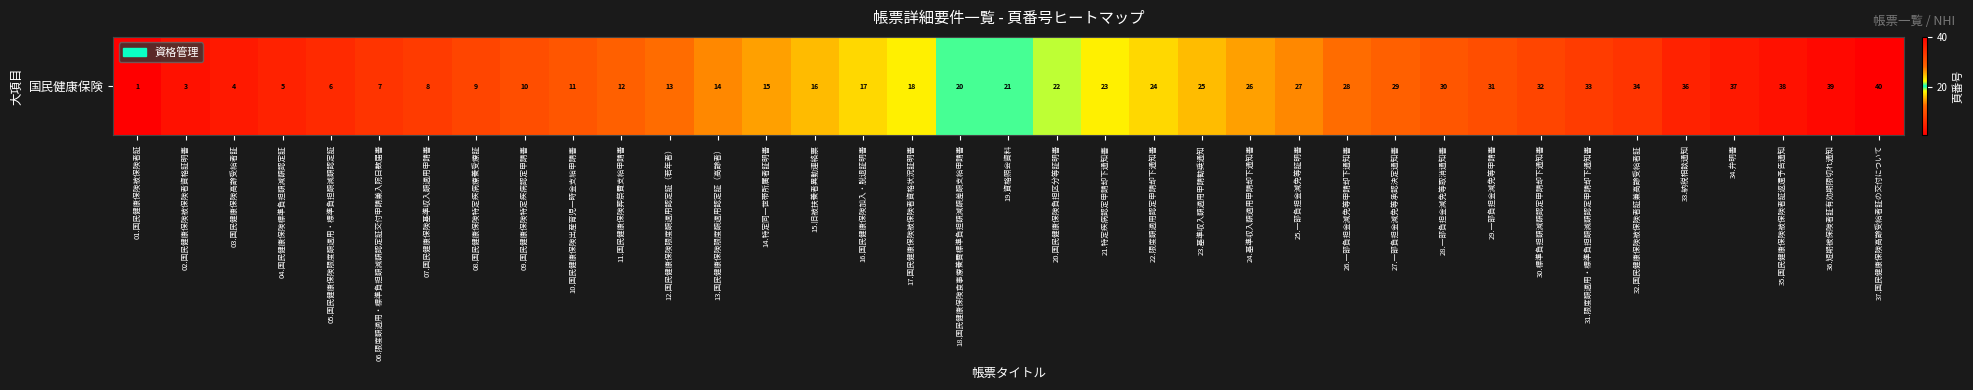

Between 15.旧被扶養者異動連絡票 and 21.特定疾病認定申請却下通知書, which is larger?

21.特定疾病認定申請却下通知書